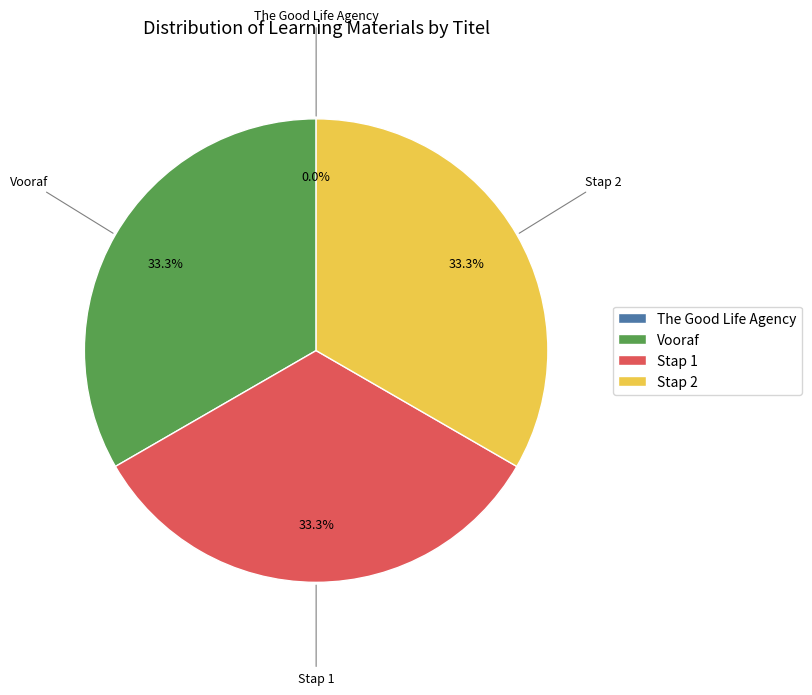

Is there any slice that represents more than half of the pie?

No